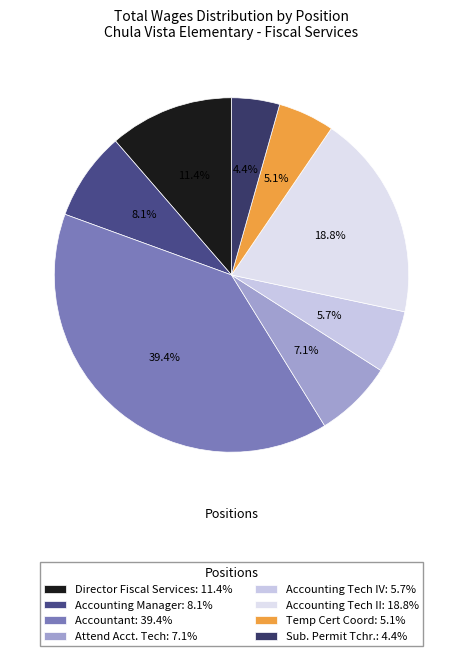

Combined, do Temp Cert Coord and Accounting Manager account for over 50%?

No